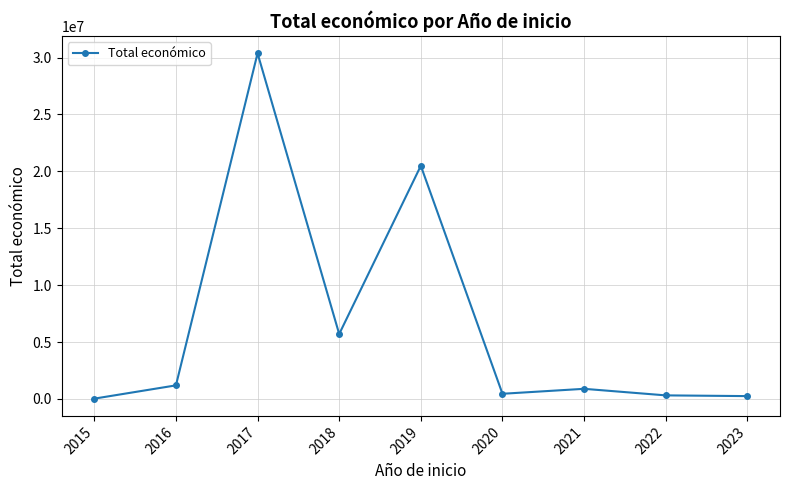

Which category has the highest value across all series?

2017